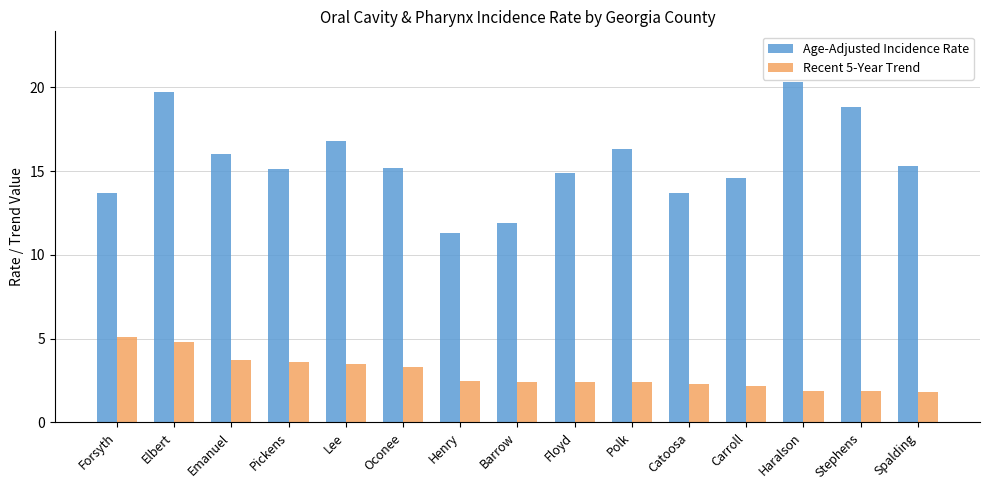

How many categories are shown in the chart?

15